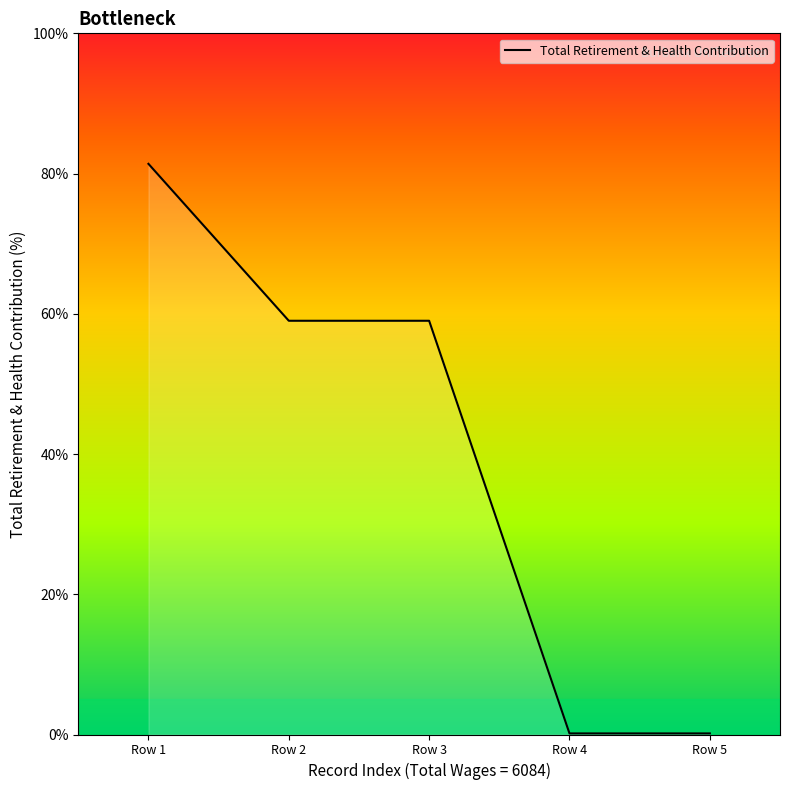

The value at Row 2 is 37.9. True or false?

False